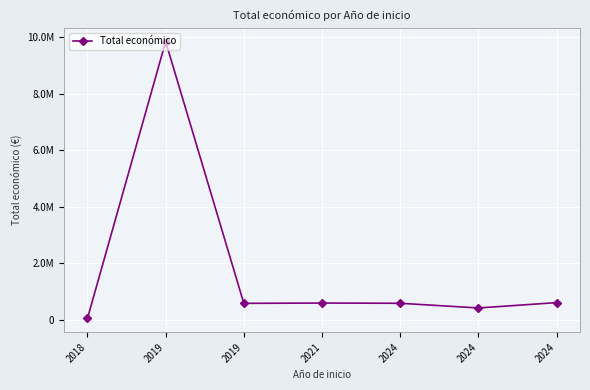

Does the chart have visible grid lines?

Yes